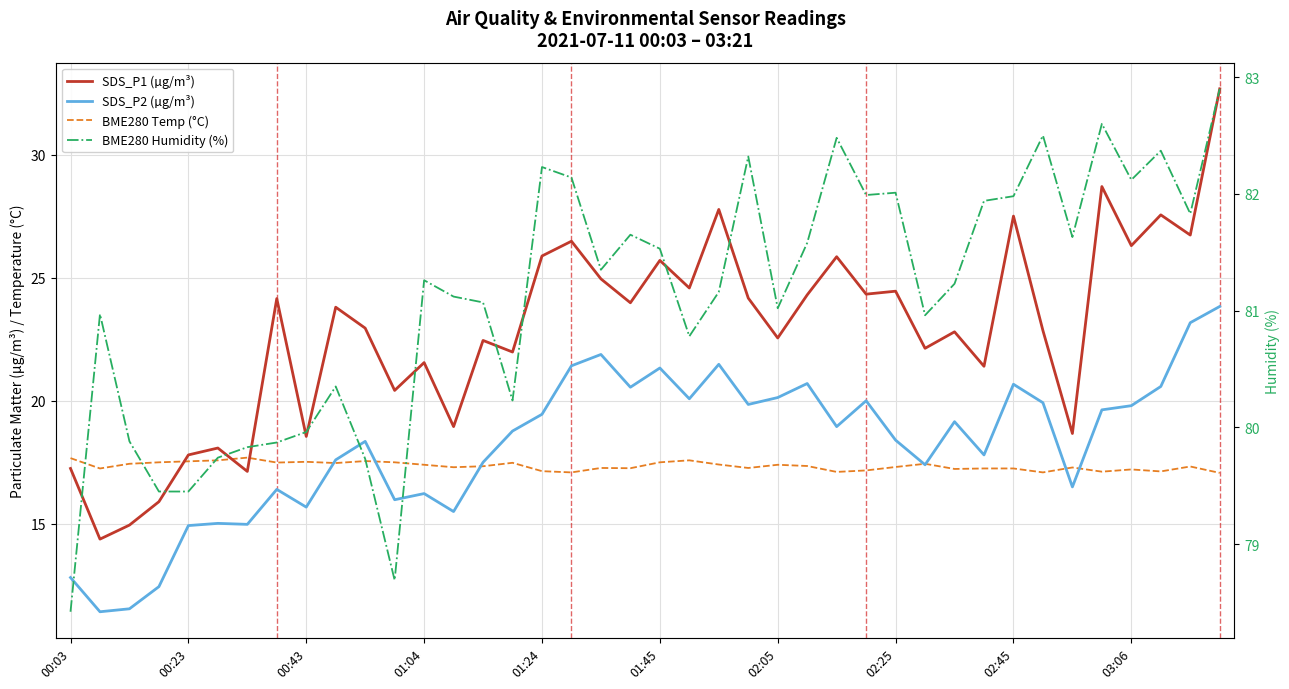

Is the value of SDS_P2 (µg/m³) at 31 greater than the value of SDS_P1 (µg/m³) at 00:23?

Yes